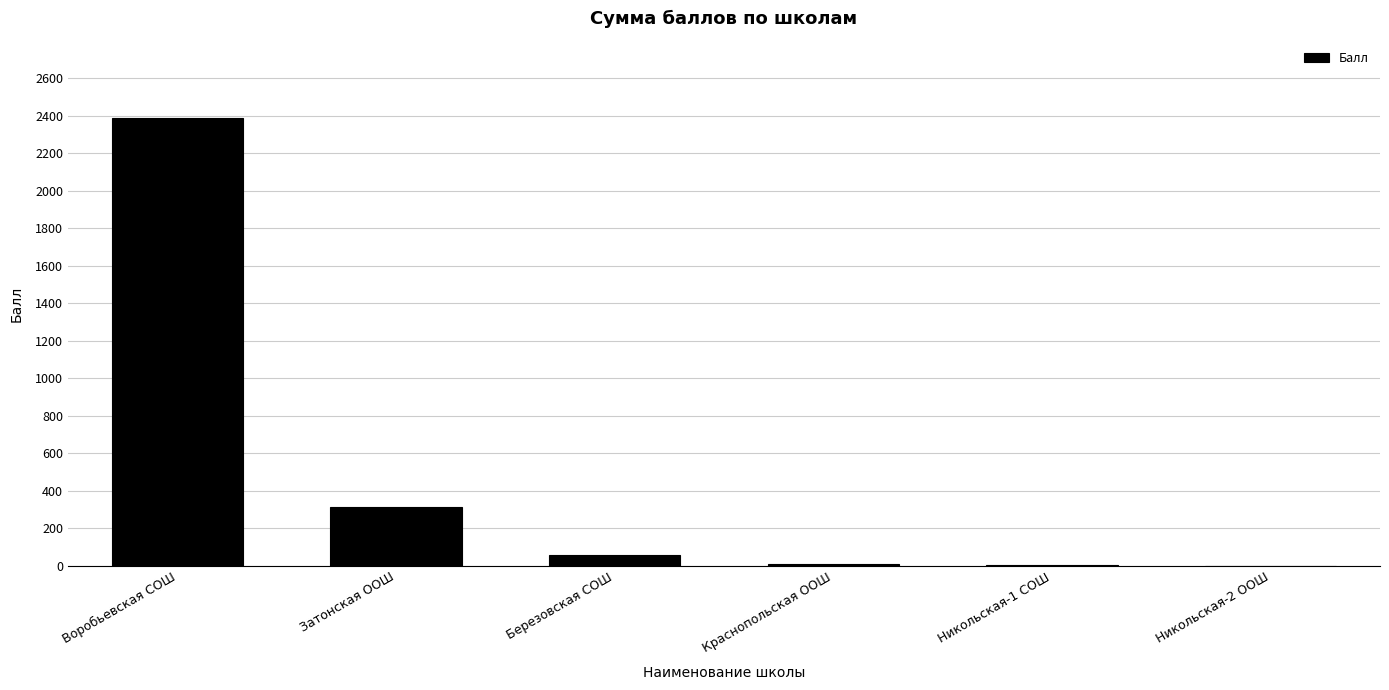

Between Затонская ООШ and Березовская СОШ, which is larger?

Затонская ООШ